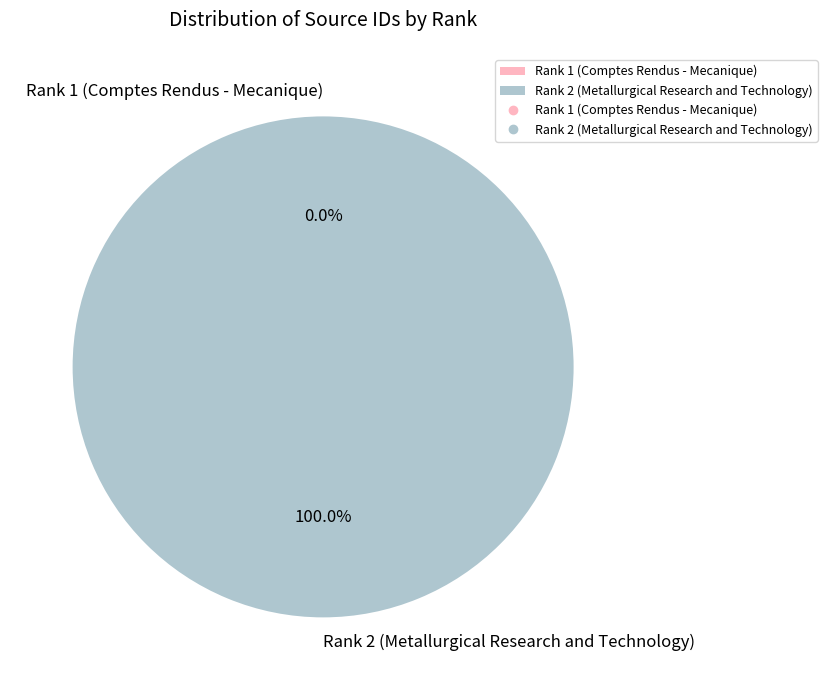

To the nearest percent, what percentage of the pie is Rank 2 (Metallurgical Research and Technology)?

100%